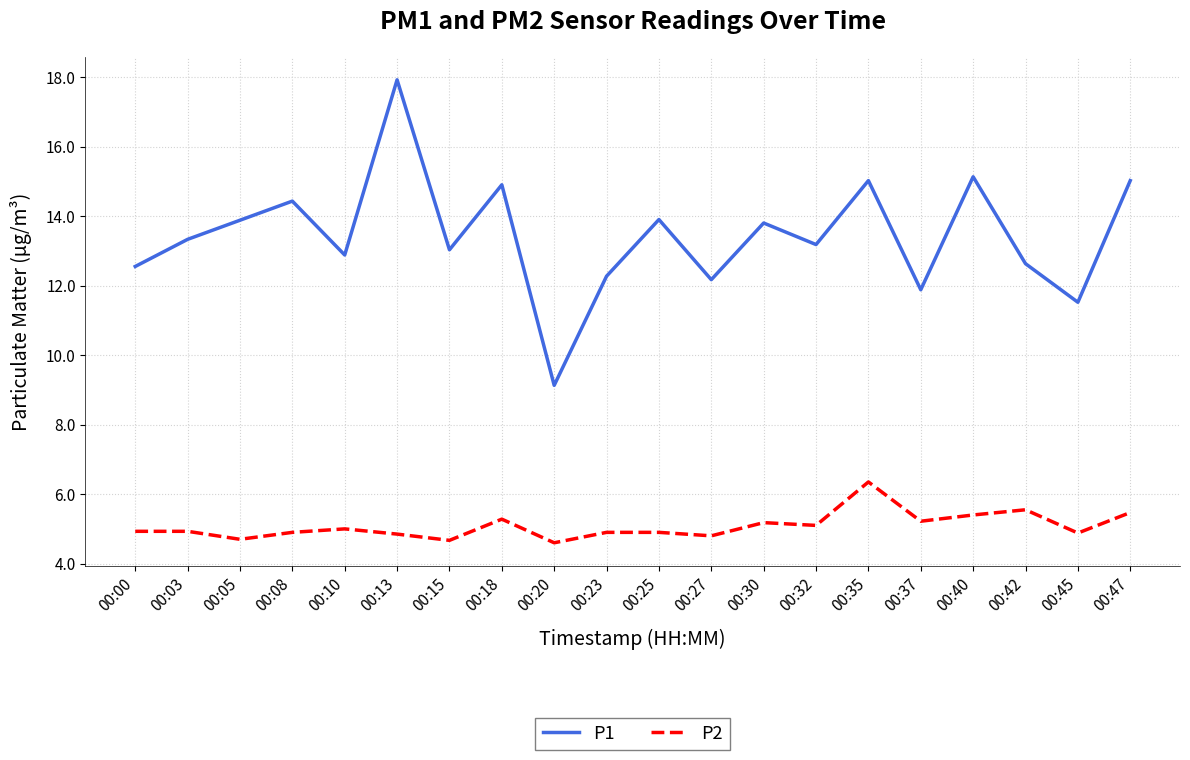

How many series are shown in this chart?

2